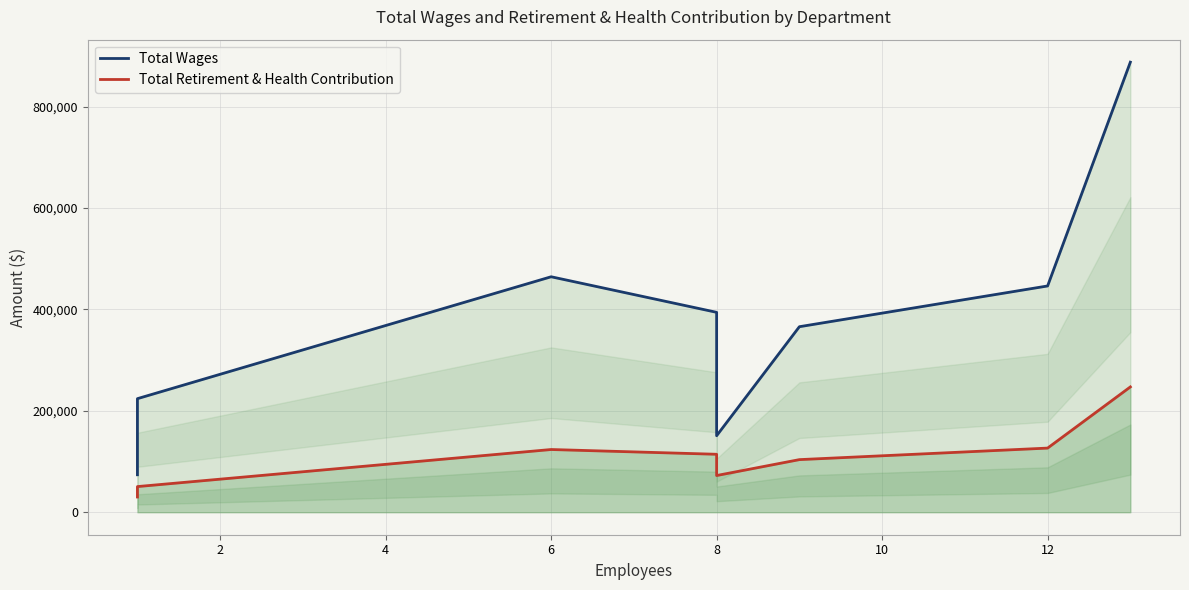

True or false: Total Wages and Total Retirement & Health Contribution intersect in this chart.

False